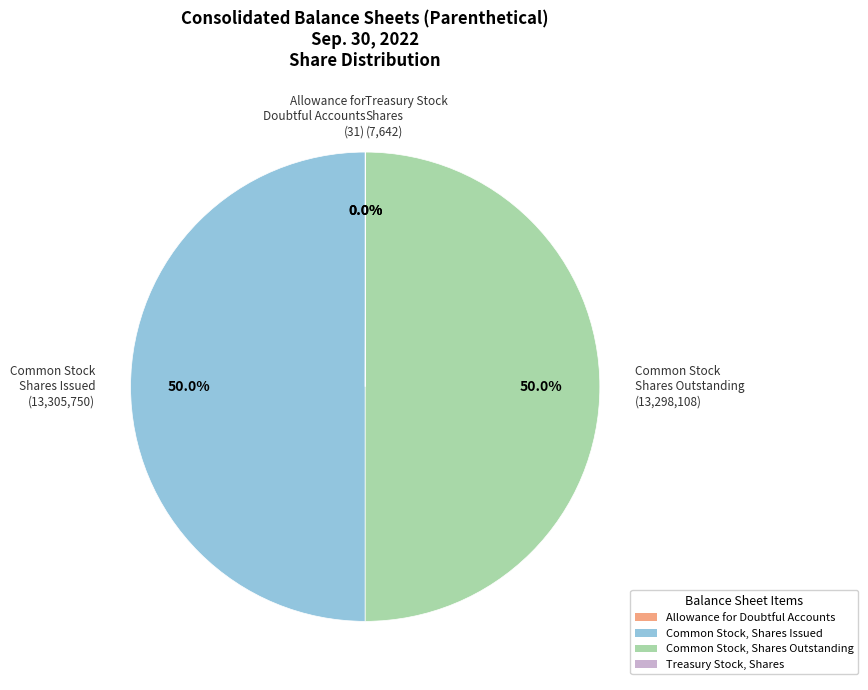

How much of the chart is everything except Common Stock, Shares Issued?

50.0%